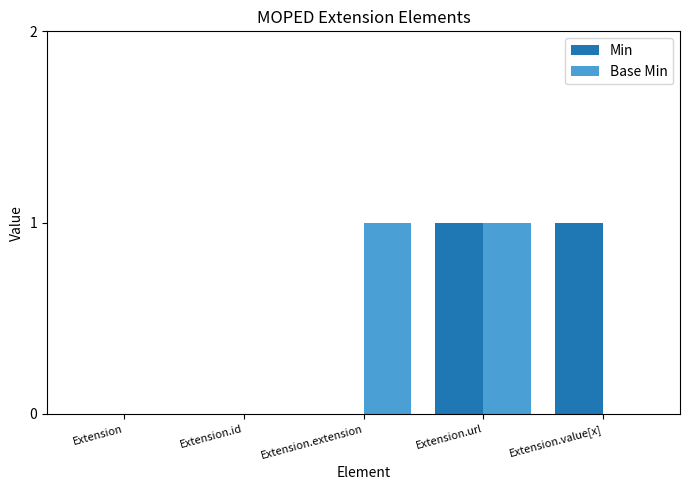

Is the value of Min at Extension.url greater than the value of Base Min at Extension.id?

Yes